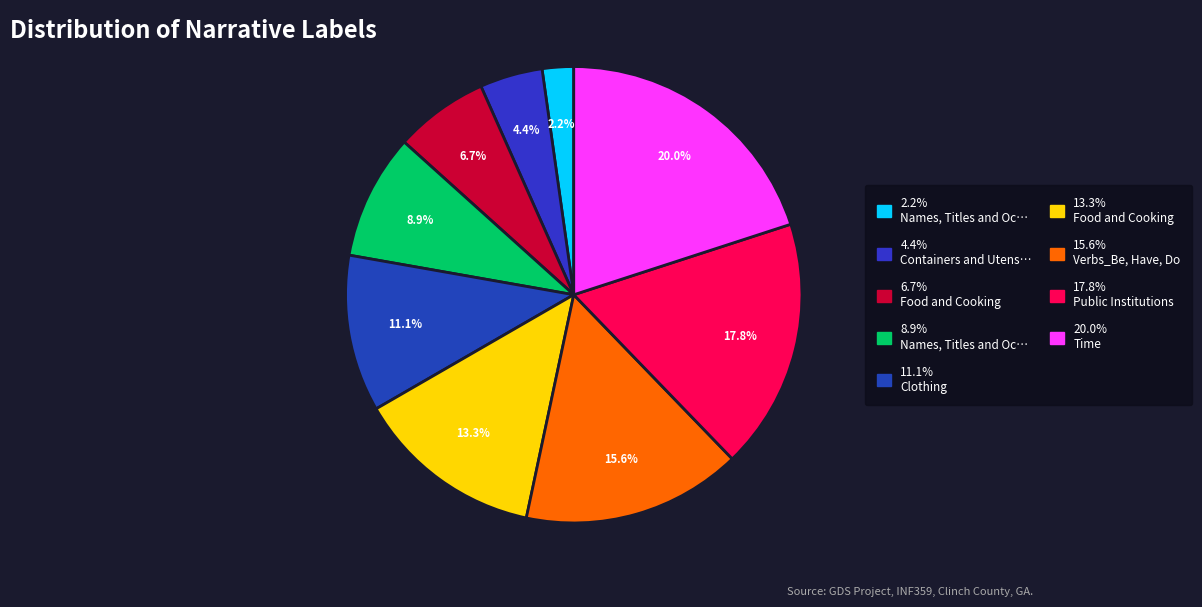

What is the smallest slice in the pie chart?

2.2% Names, Titles and Oc…